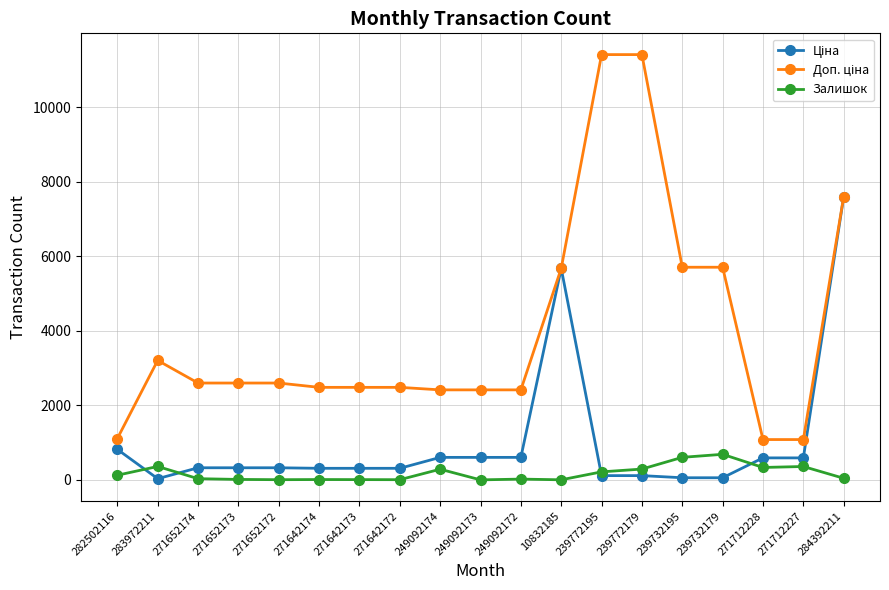

True or false: Залишок has more than 2 interior local peaks.

True